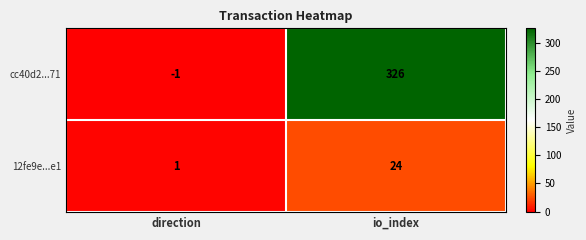

Which series has the widest spread of values?

cc40d2...71